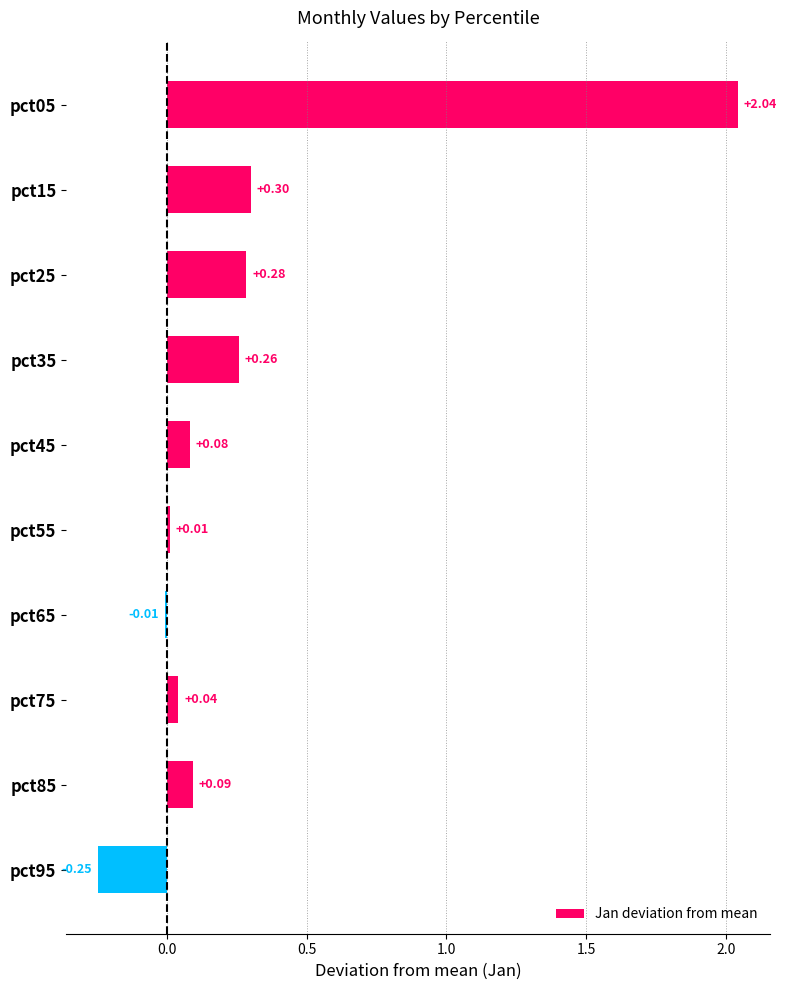

Which has a higher value, pct85 or pct25?

pct25